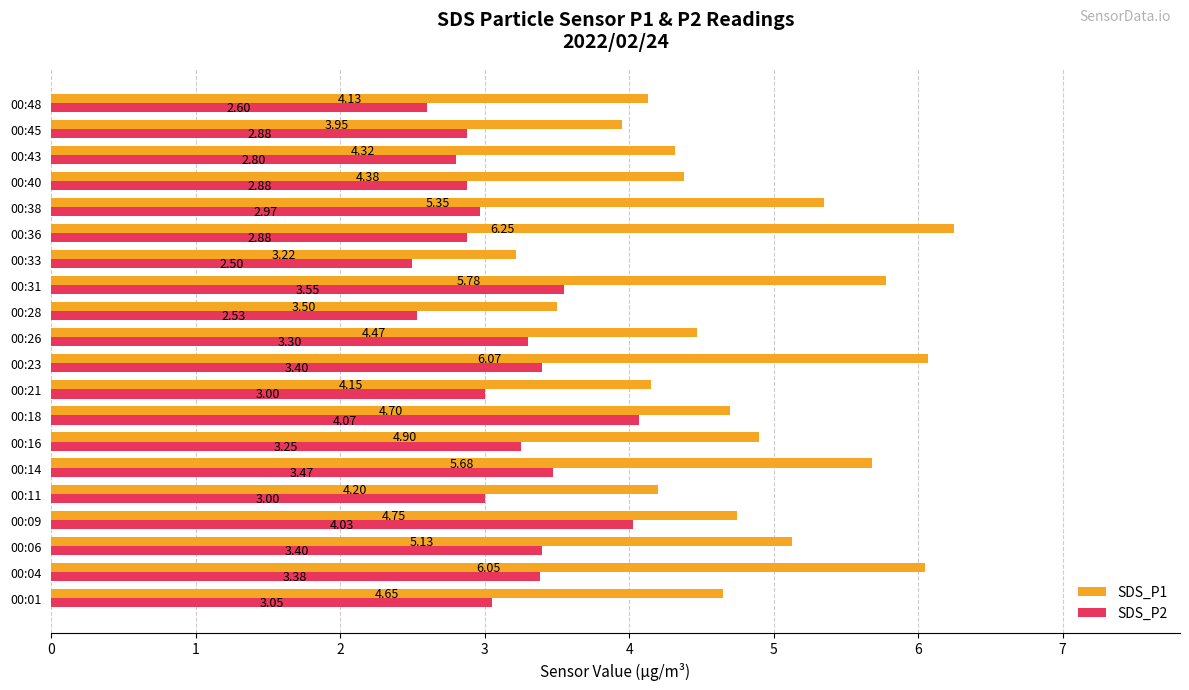

At how many categories does at least one series exceed 5?

7